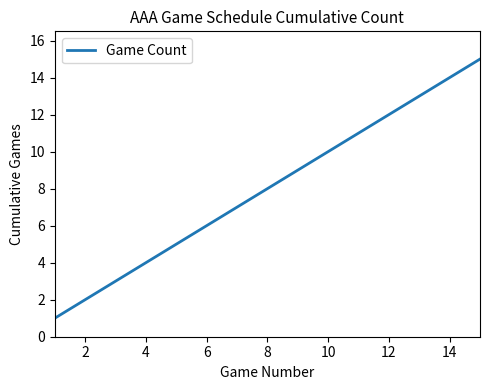

What is the sum of all values?

120